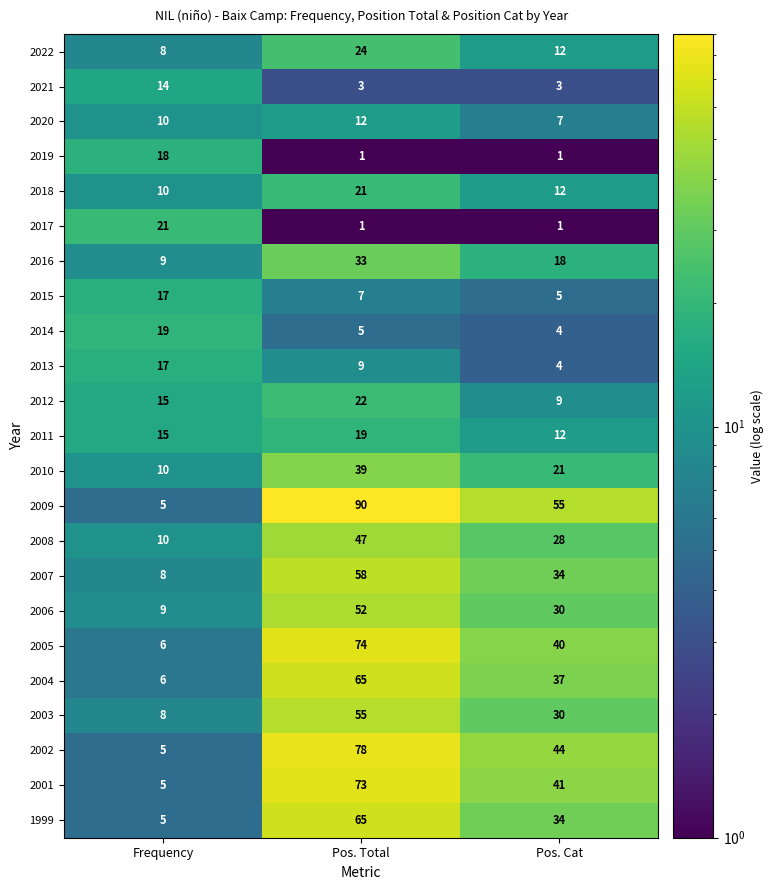

What is the difference between the highest and lowest values at Pos. Total?

89